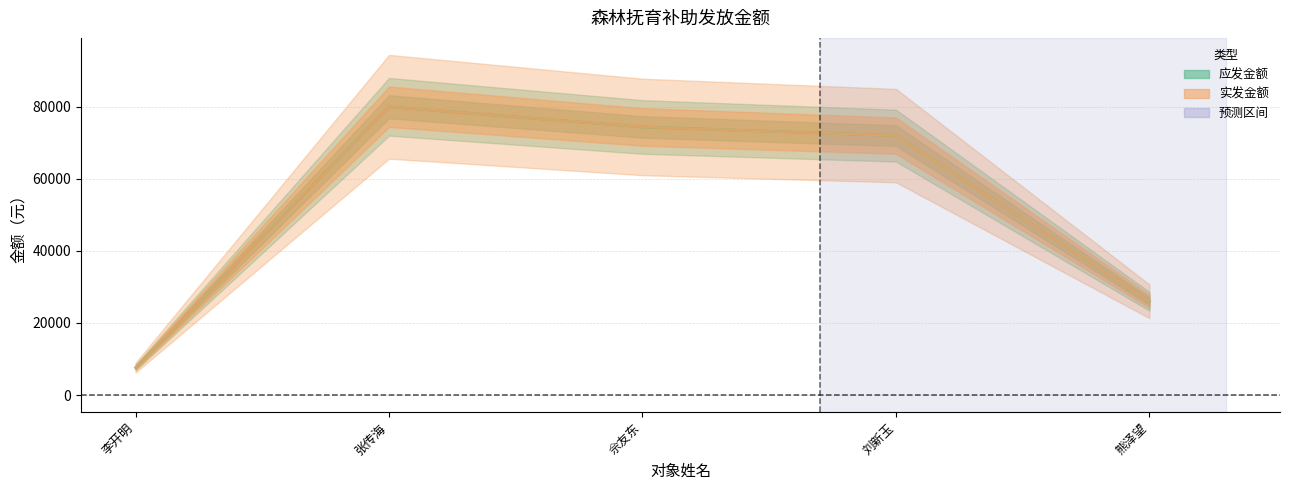

Where does the 实发金额 series first go above 72000?

张传海